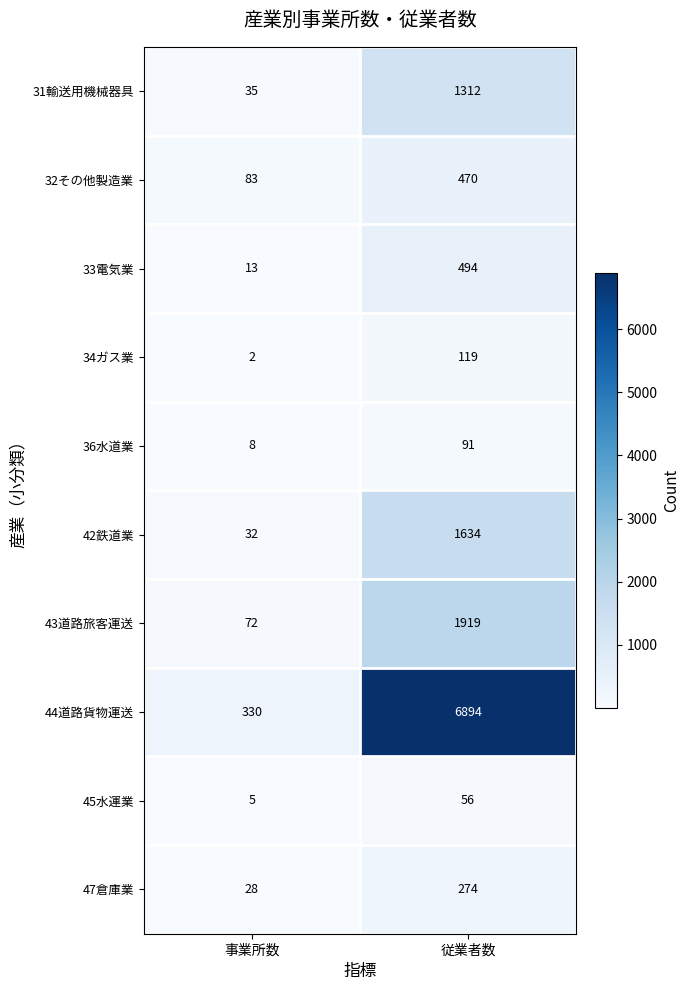

At which label does 33電気業 reach its minimum?

事業所数